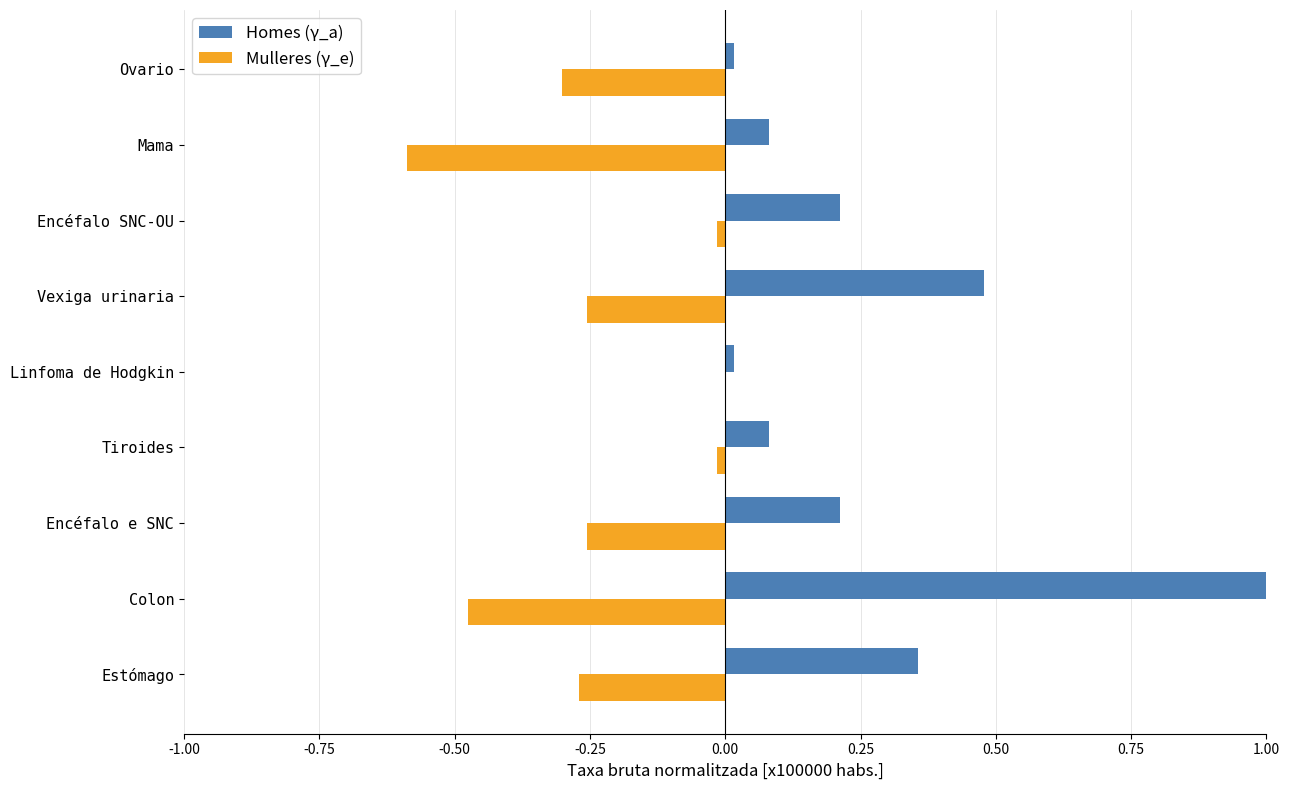

What is the sum of all Mulleres (γ_e) values?

-2.2